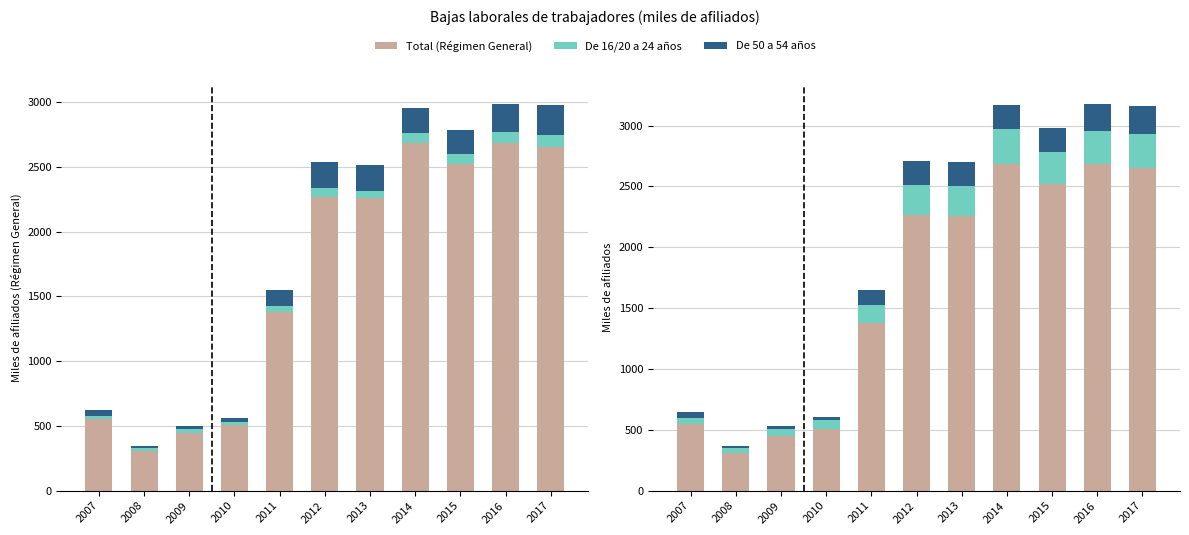

Does the chart contain stacked bars?

No